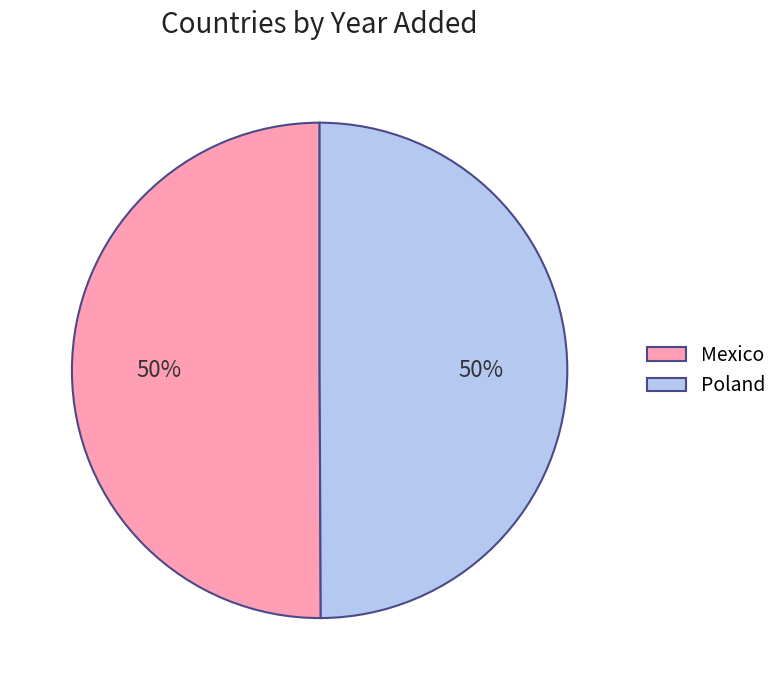

Is it true that Poland is 50% of the pie?

True